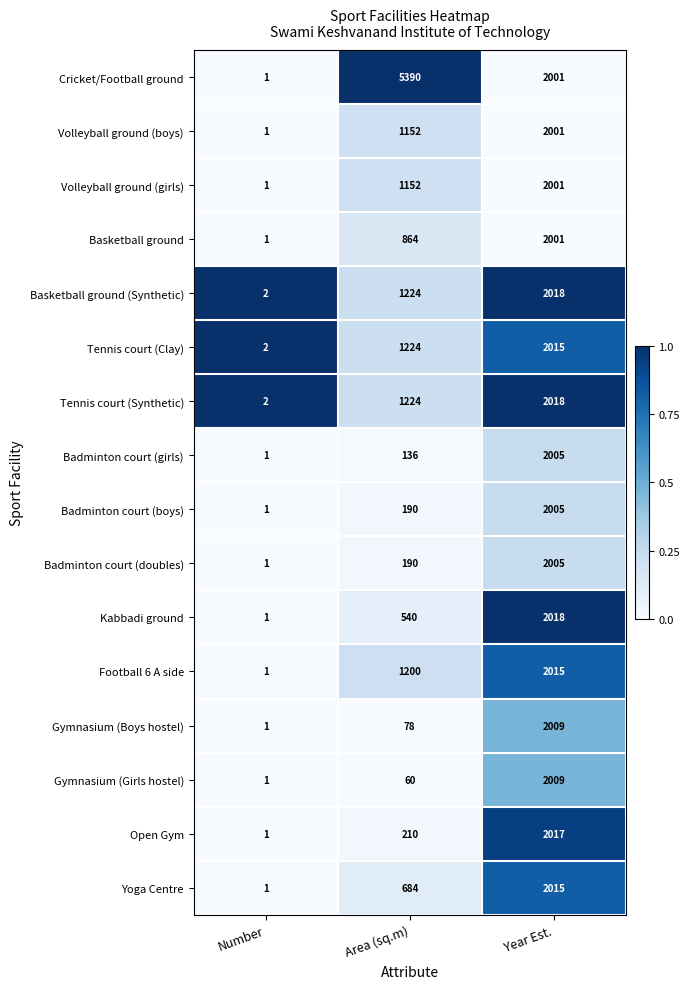

What is the average value of the Basketball ground (Synthetic) series?

1081